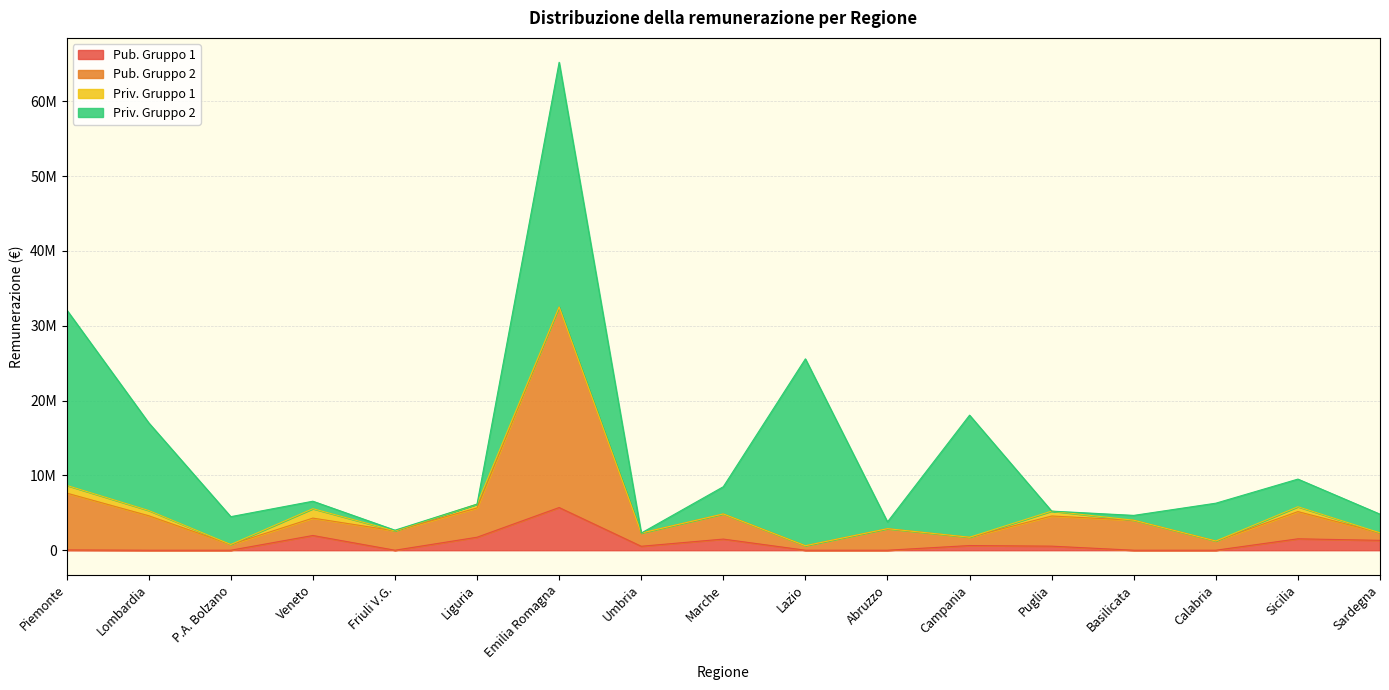

What is the average value of the Pub. Gruppo 1 series?

910595